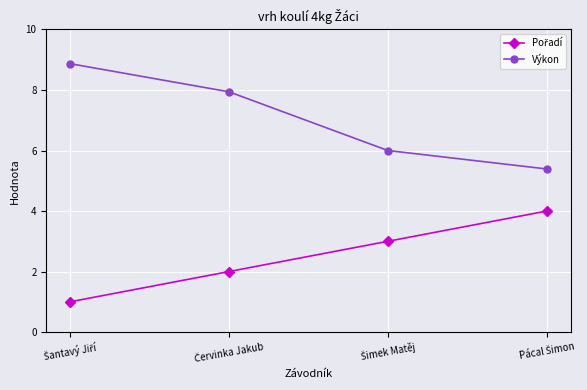

What is the value of the Výkon point at the 1st from the left?

8.9